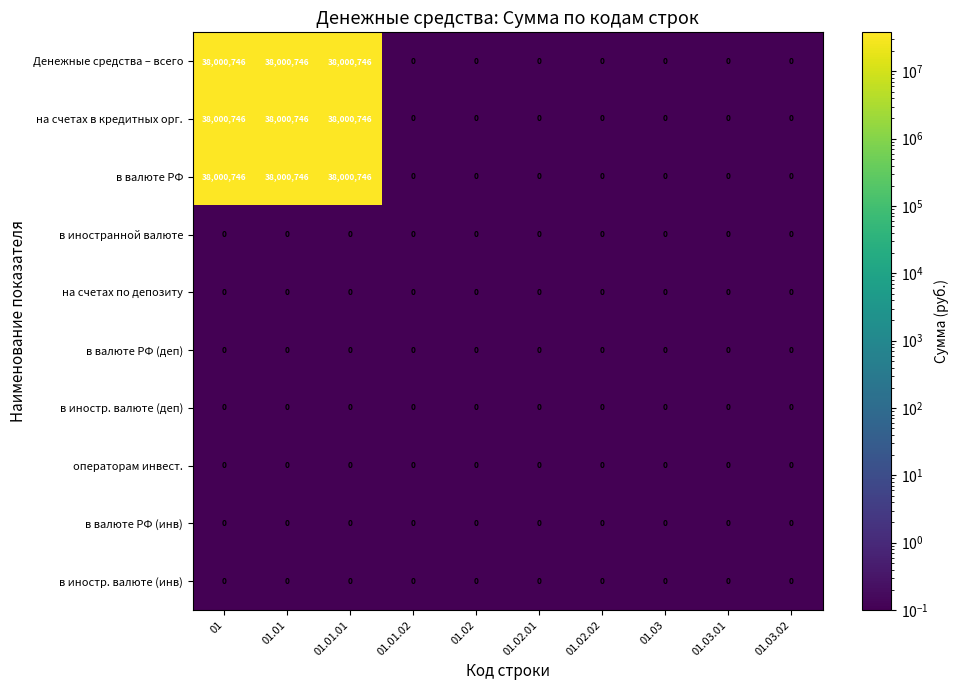

What is the total value across all series at 01.02?

0